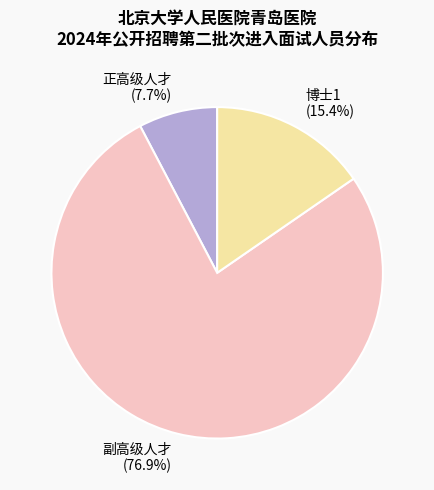

What is the majority slice?

副高级人才